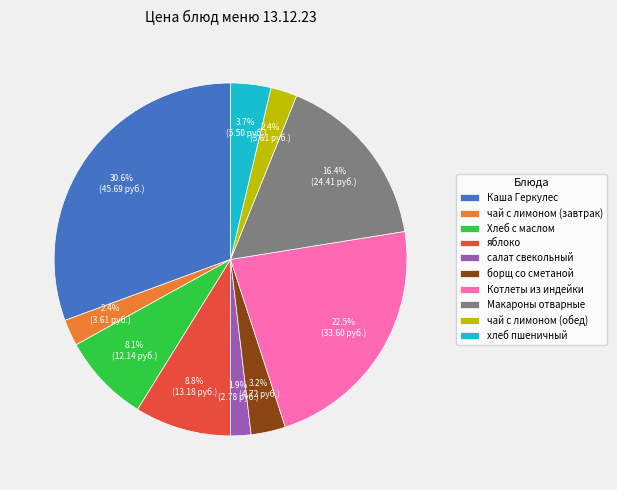

True or false: Макароны отварные accounts for 16% of the total.

True